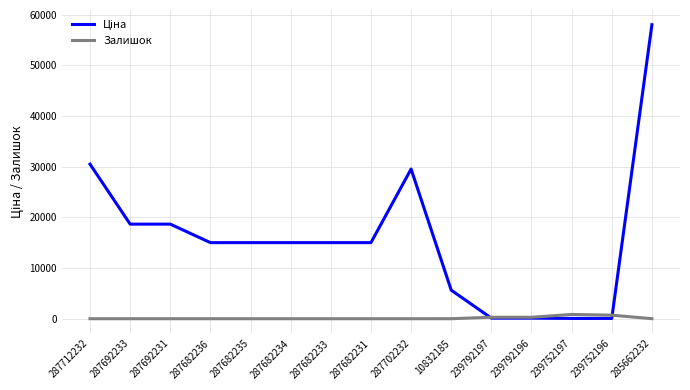

Does the chart have visible grid lines?

Yes